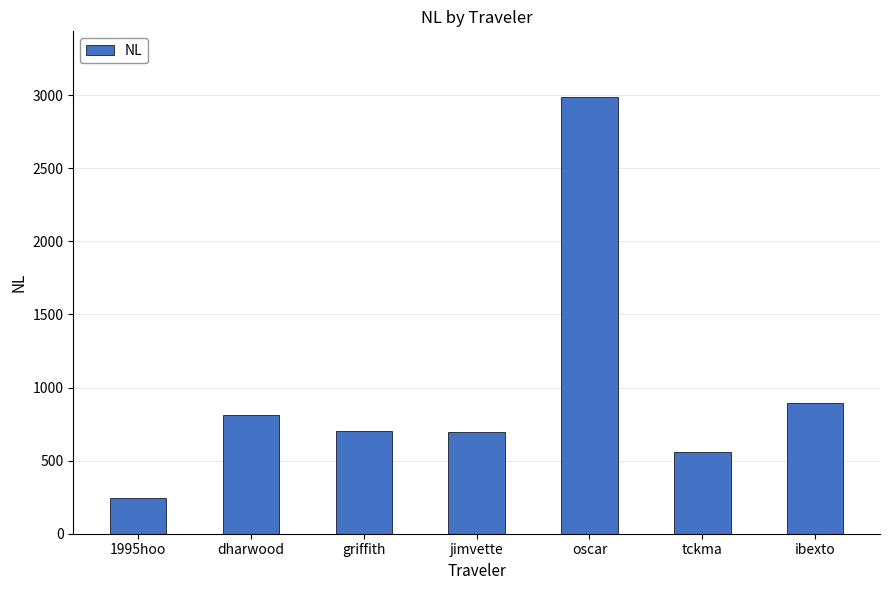

At which label is the value closest to 1615?

ibexto